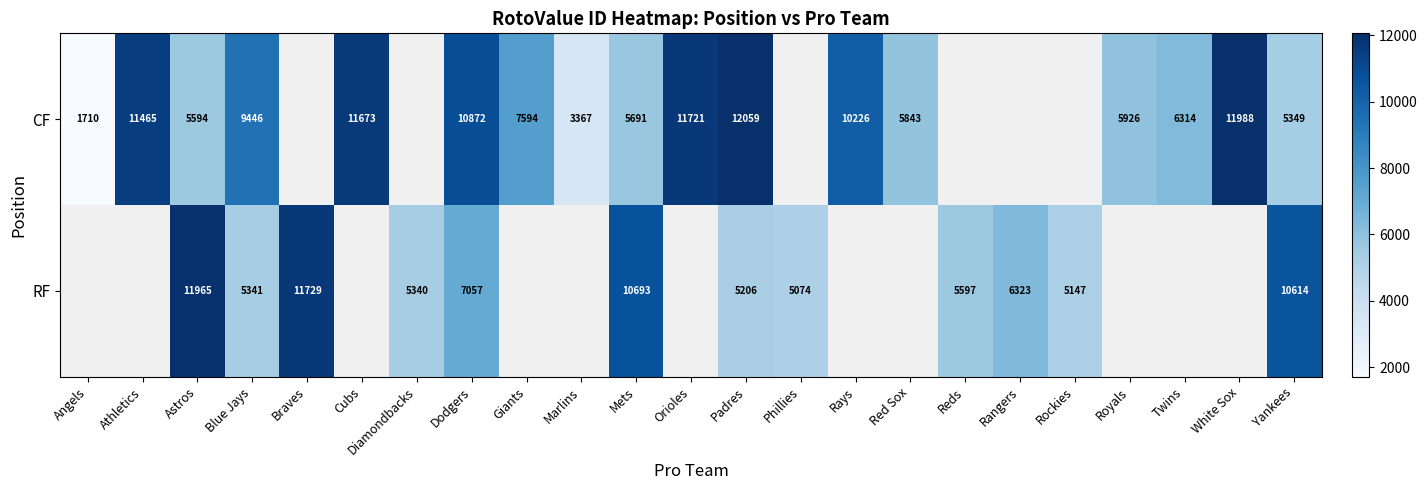

The value of RF at Blue Jays is 5341. True or false?

True